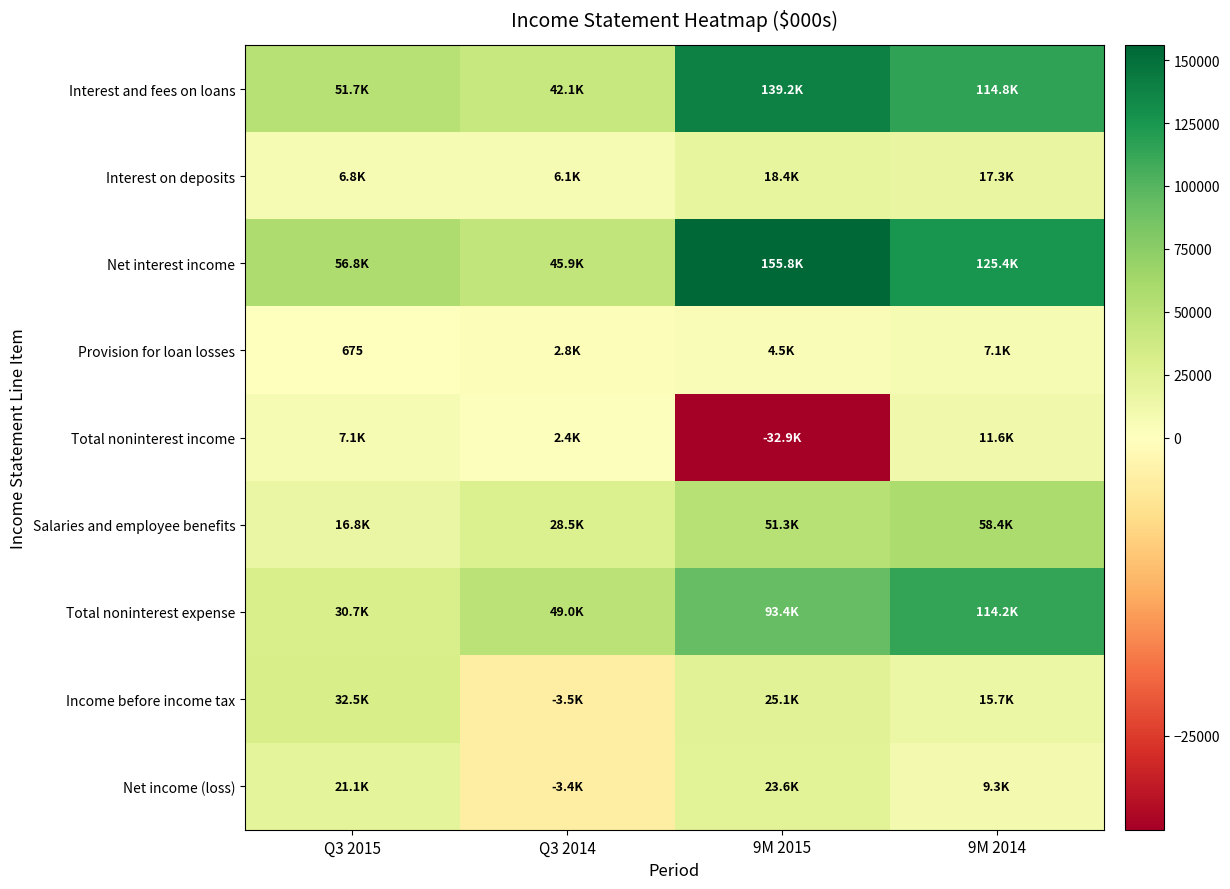

List the labels in order of Income before income tax value, smallest first.

Q3 2014, 9M 2014, 9M 2015, Q3 2015